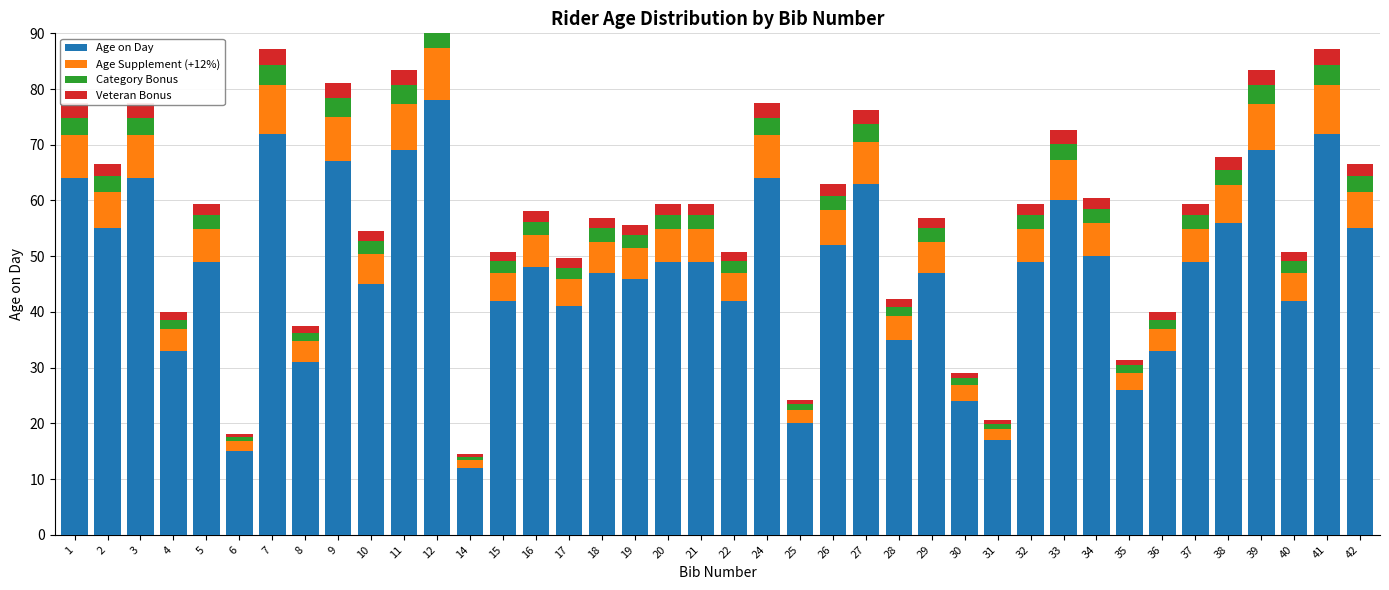

Between 9 and 17, which is larger?

9